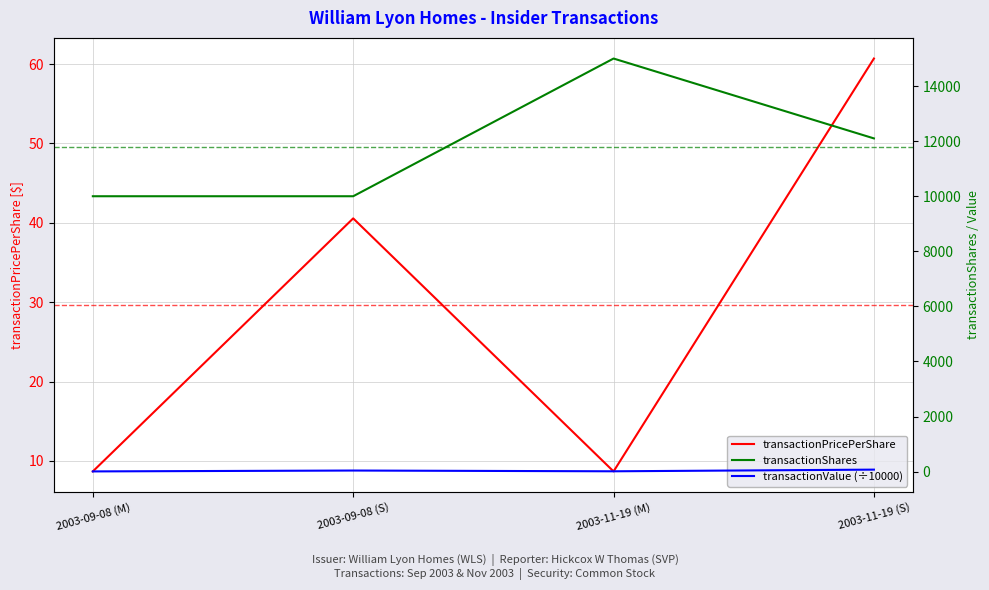

What is the difference between the second highest and second lowest values in the transactionPricePerShare series?

31.9